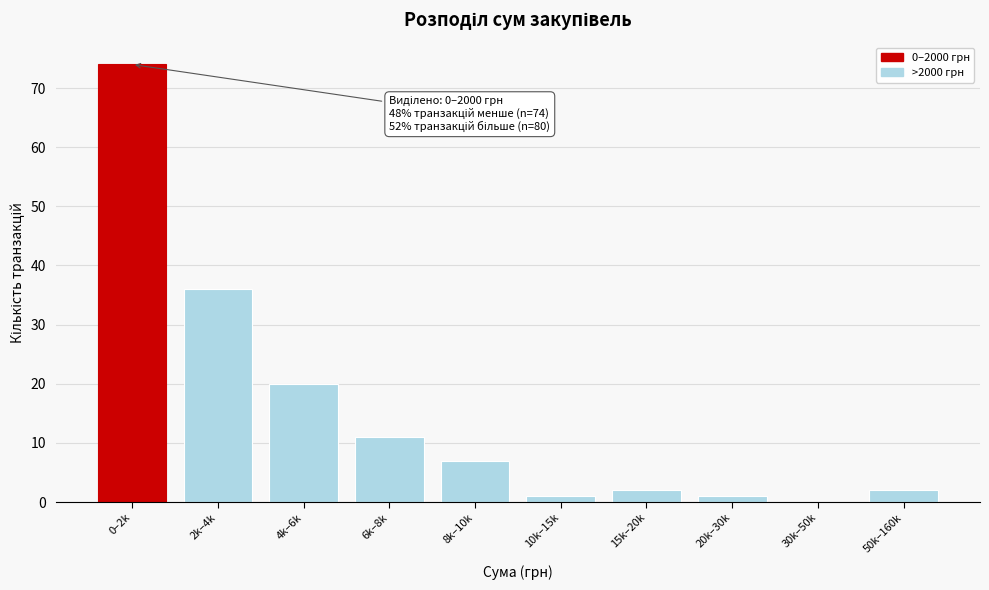

Reading left to right, transcribe all the data shown in this chart.

0–2k=74	2k–4k=36	4k–6k=20	6k–8k=11	8k–10k=7	10k–15k=1	15k–20k=2	20k–30k=1	30k–50k=0	50k–160k=2